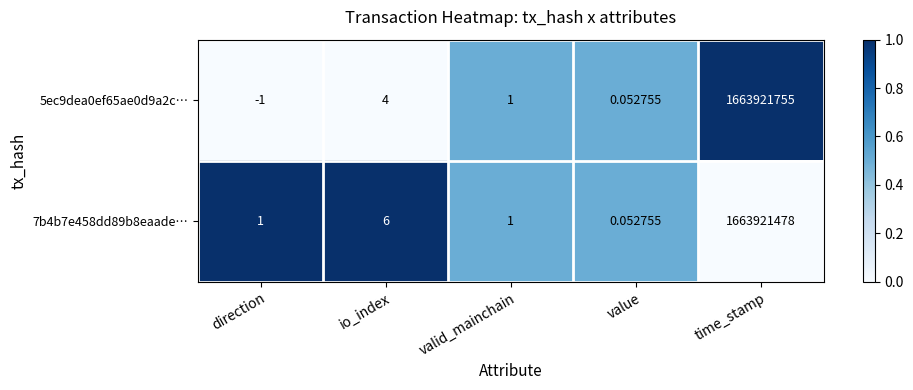

At which label is 7b4b7e458dd89b8eaade… closest to 831960739?

io_index